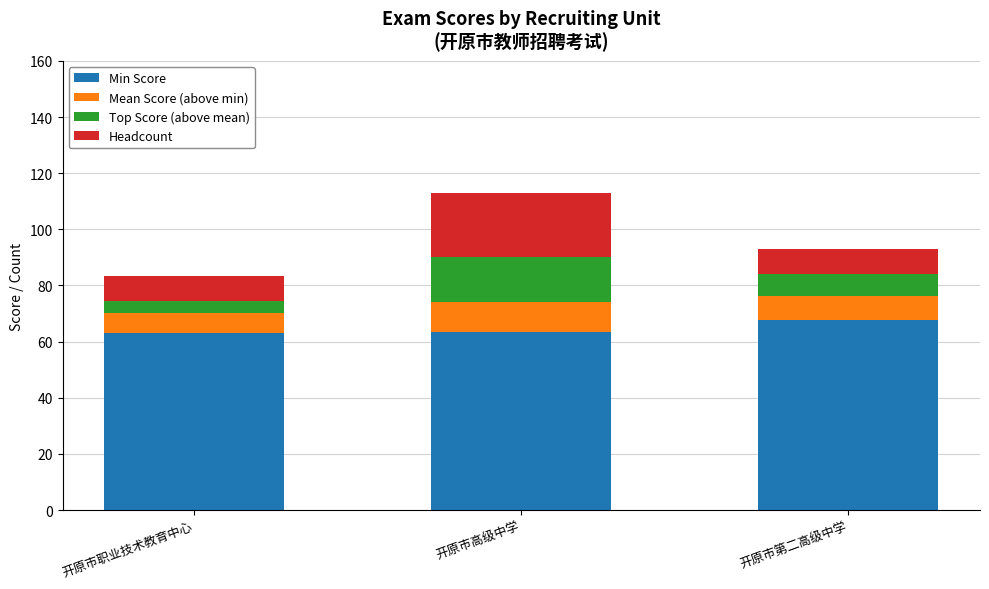

What is the highest value of the Min Score series?

67.8